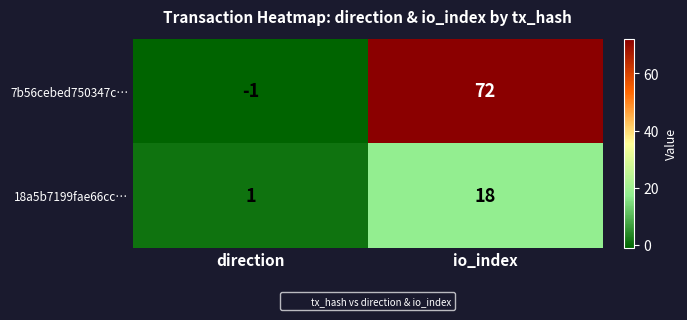

Which category has the lowest value across all series?

direction